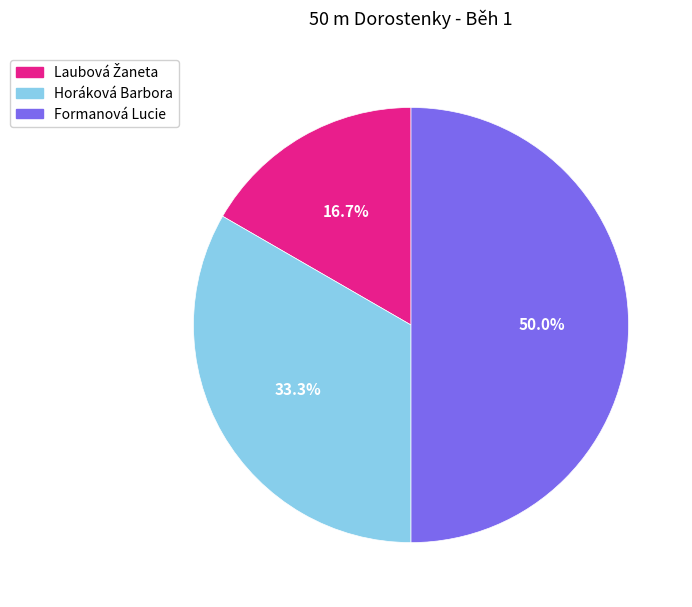

To the nearest percent, what portion does Horáková Barbora represent?

33%